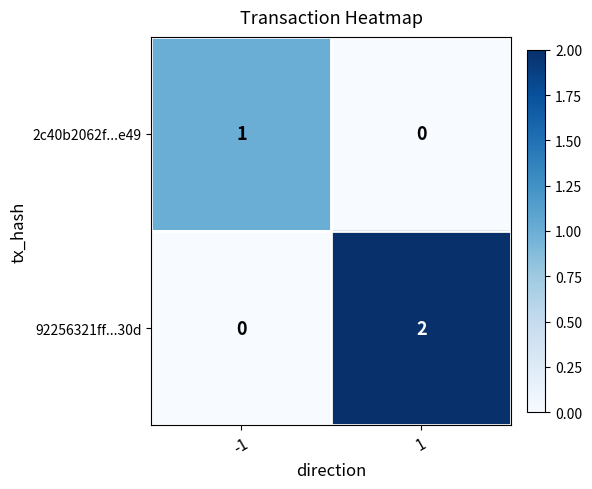

Reading left to right, extract all data points from this chart.

2c40b2062f...e49: -1=1	1=0
92256321ff...30d: -1=0	1=2